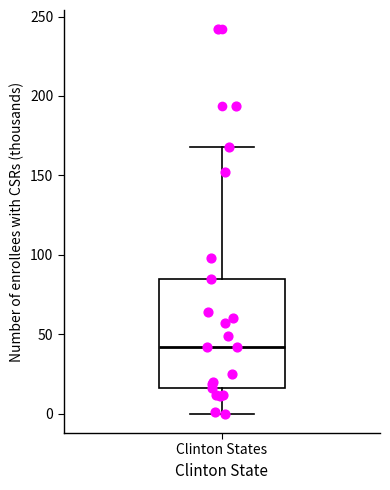

Transcribe this box plot: give where the median line is, the range the box spans, and where the two whiskers end, as read against the y-axis. The values are not printed on the chart, so give them approximately, as read against the axis.

median 40, box 15 to 85, whiskers 0 to 170